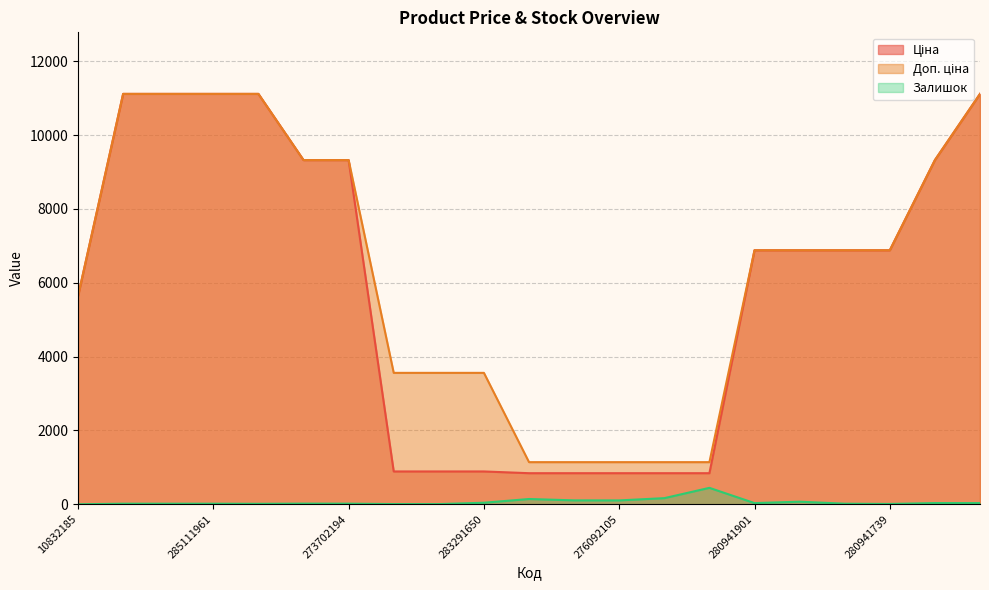

True or false: Ціна has a value of 15252.8 at 285111961.

False